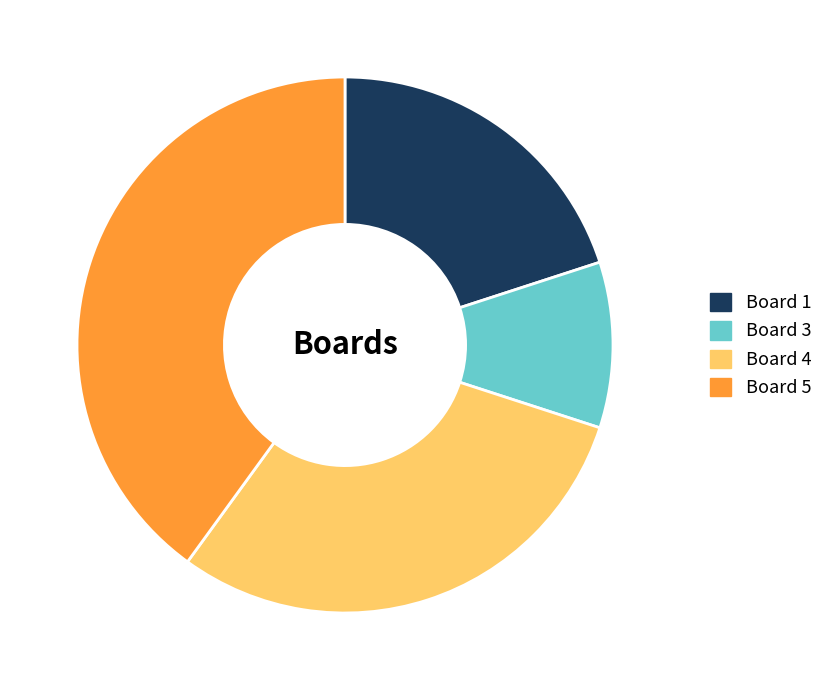

Which has a higher value, Board 3 or Board 1?

Board 1